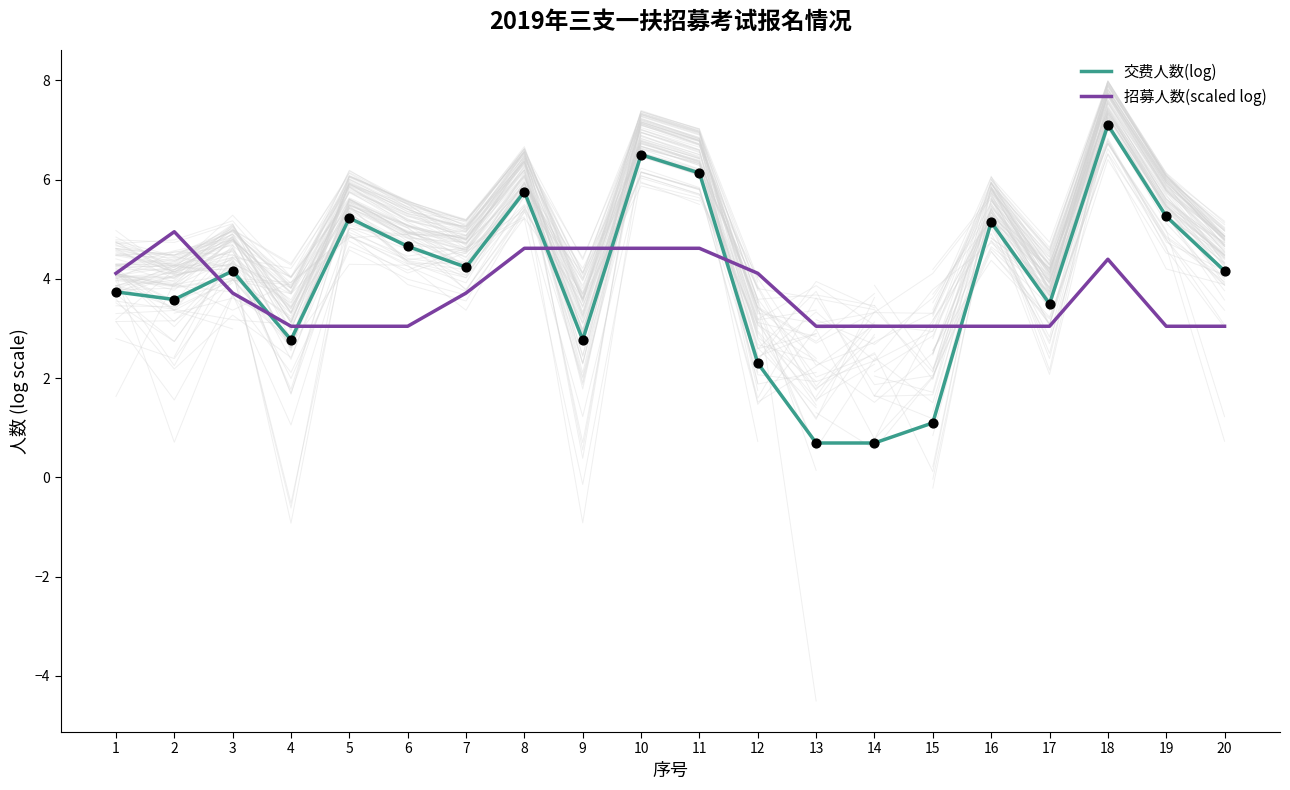

What are all the series names shown in the legend?

交费人数(log), 招募人数(scaled log)